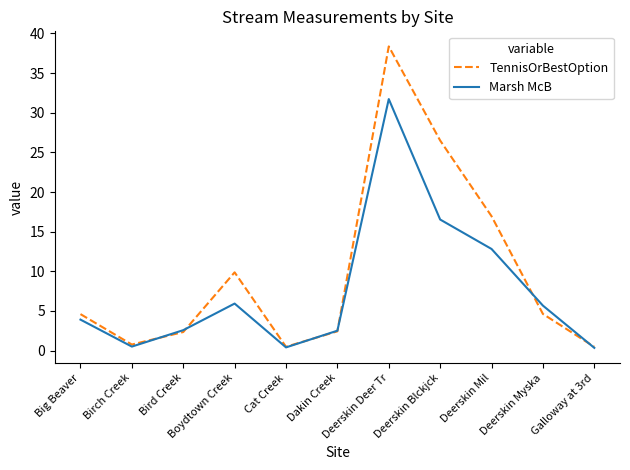

Is the value of Marsh McB at Deerskin Mil greater than the value of TennisOrBestOption at Dakin Creek?

Yes